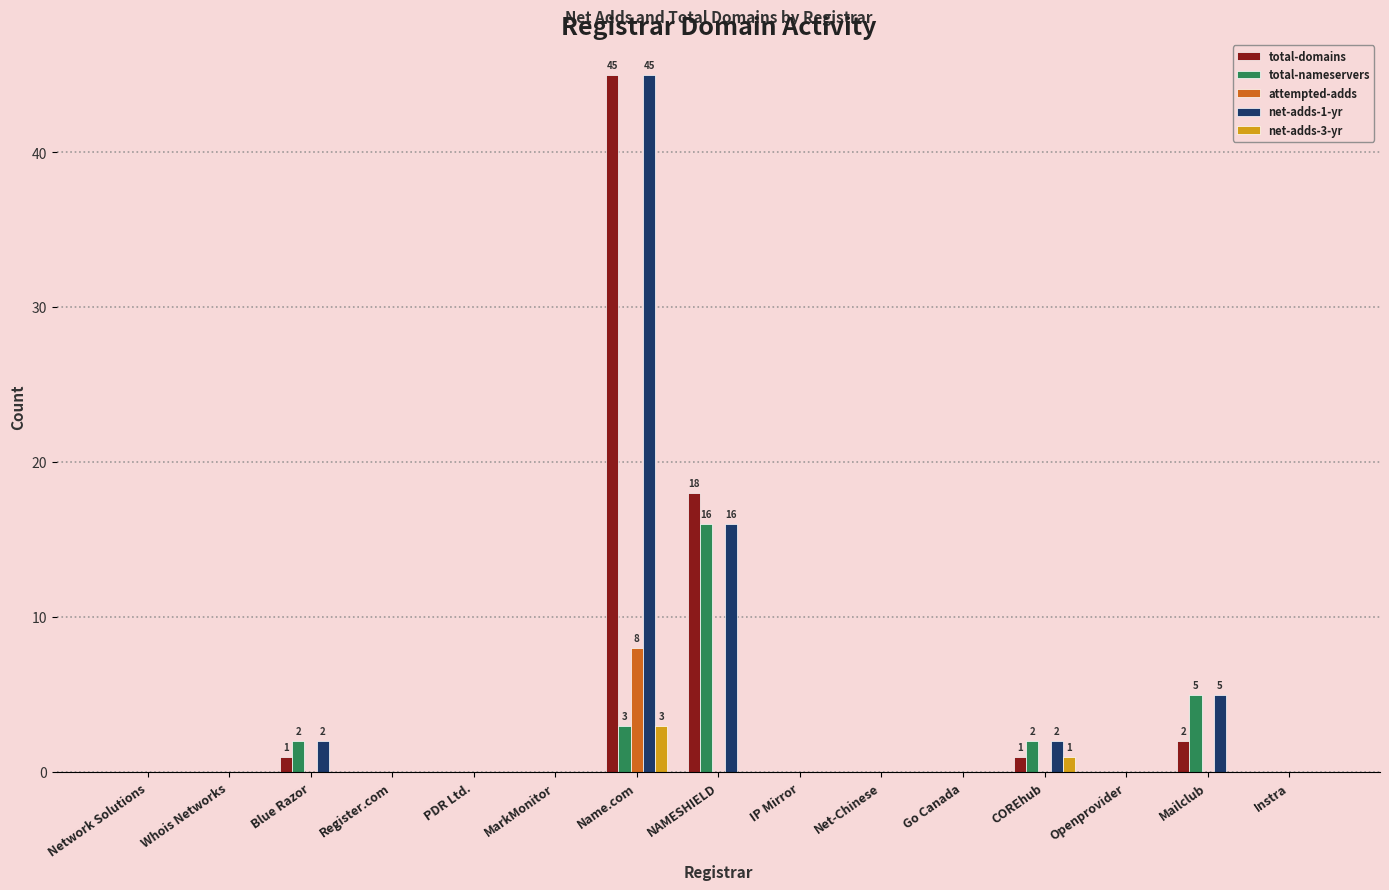

What is the maximum value shown in the chart?

45